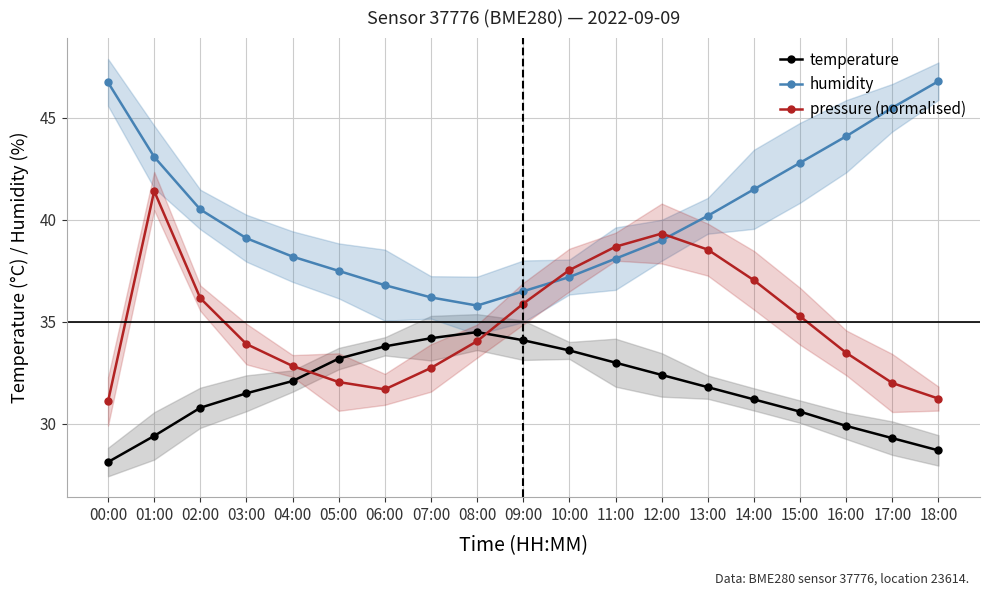

Which series has the largest total across all categories?

humidity